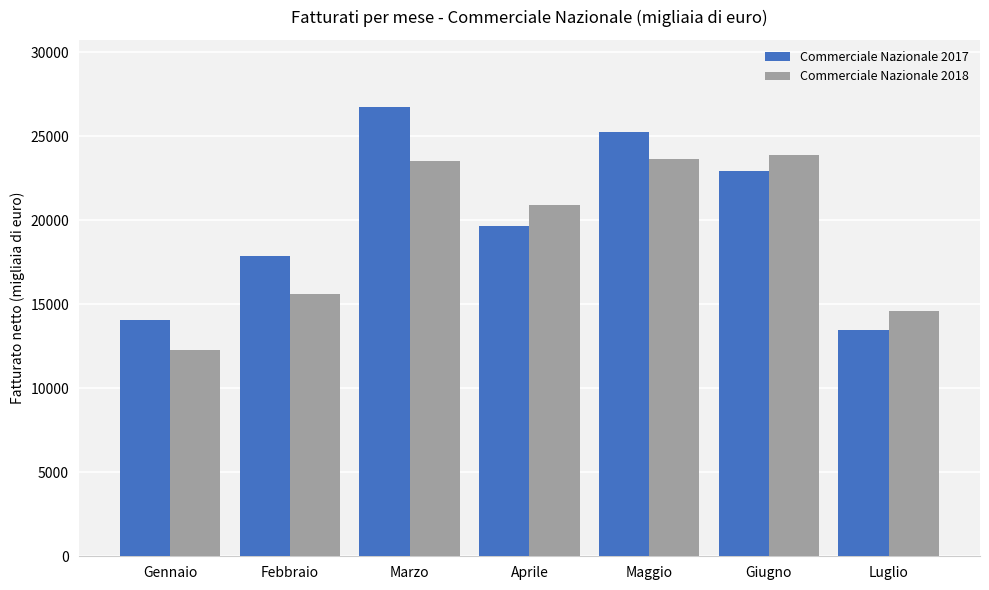

Between Aprile and Maggio, which series saw the biggest shift?

Commerciale Nazionale 2017